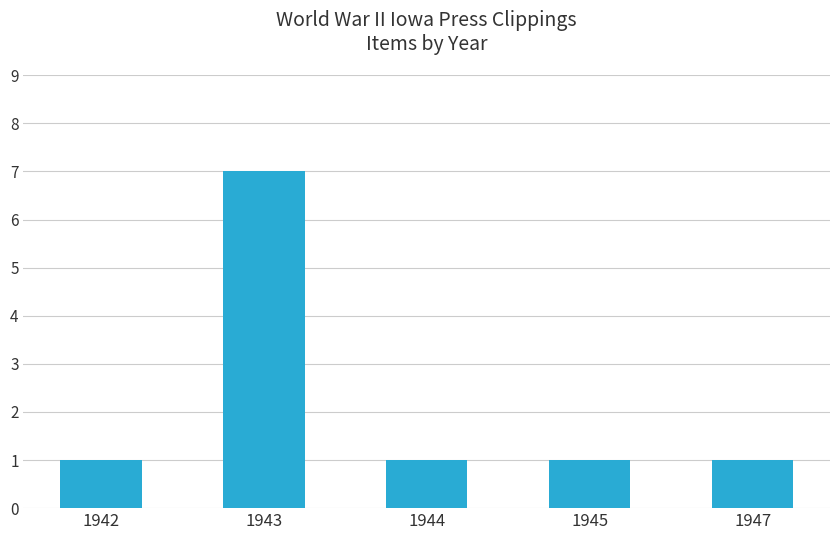

At which category does the chart reach its peak across all series?

1943